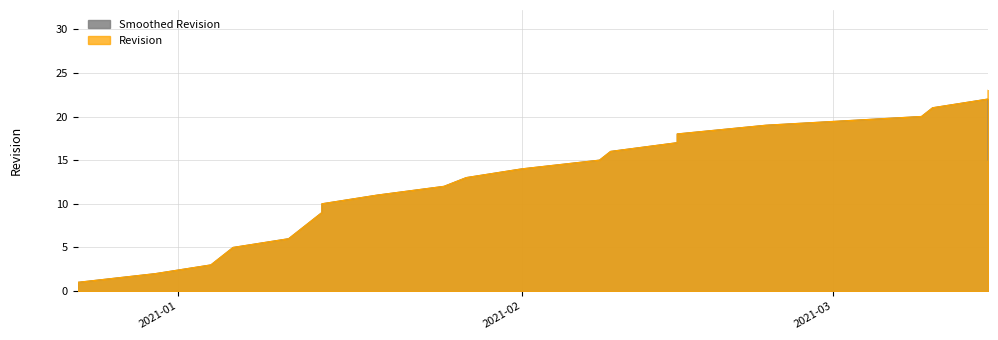

List the labels in order of value, smallest first.

2020-12-23, 2020-12-23, 2020-12-30, 2021-01-04, 2021-01-05, 2021-01-06, 2021-01-11, 2021-01-12, 2021-01-13, 2021-01-14, 2021-01-14, 2021-01-19, 2021-01-25, 2021-01-27, 2021-02-01, 2021-02-08, 2021-02-09, 2021-02-15, 2021-02-15, 2021-02-23, 2021-03-09, 2021-03-10, 2021-03-15, 2021-03-15